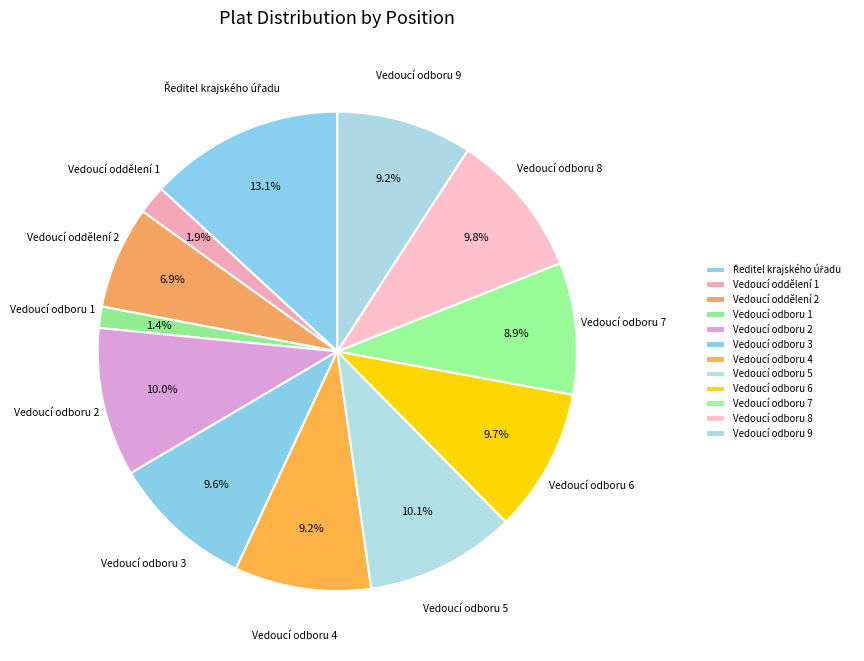

To the nearest percent, what is the combined percentage of Vedoucí odboru 7 and Vedoucí odboru 5?

19%